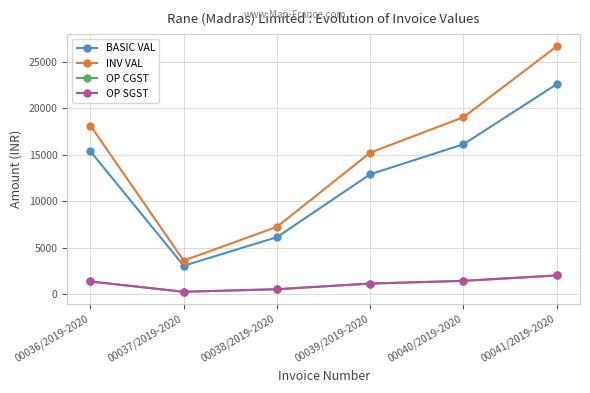

True or false: INV VAL has a value of 15233.8 at 00039/2019-2020.

True